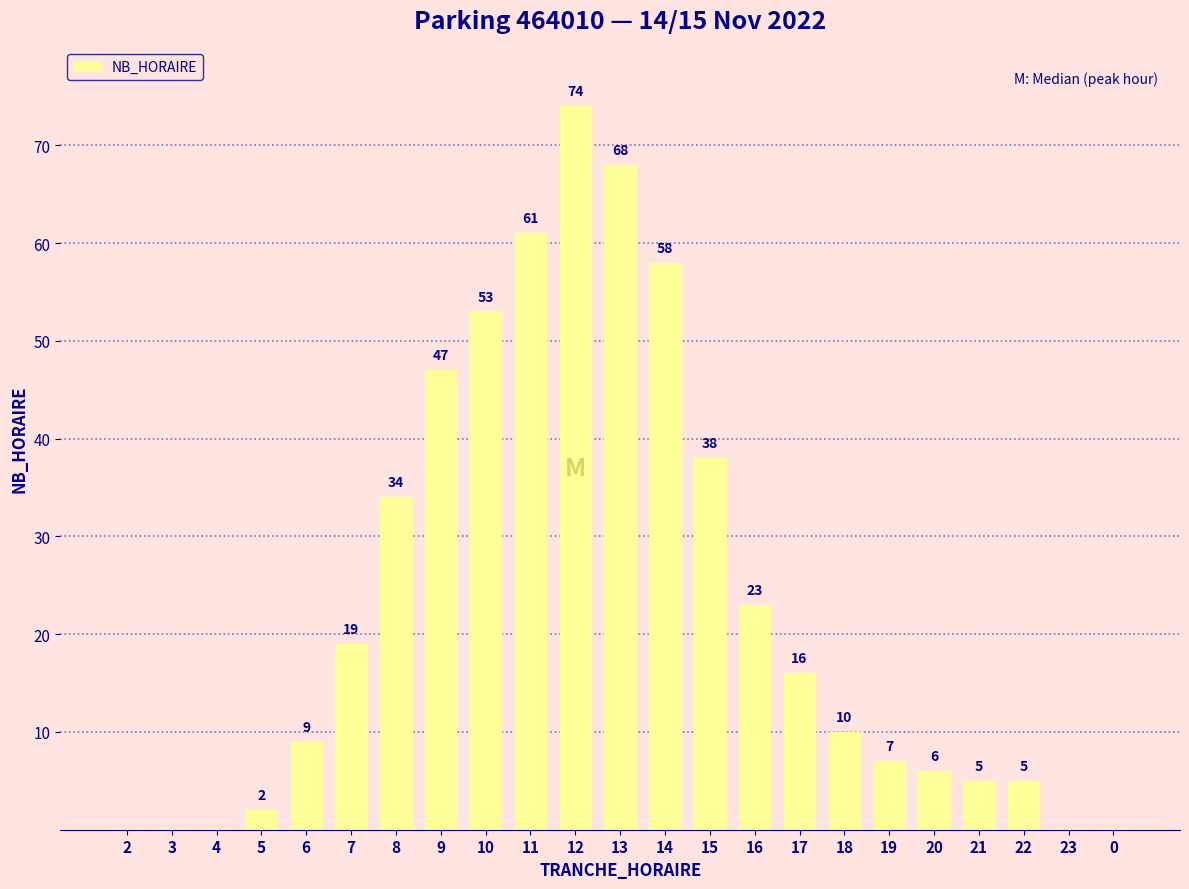

The value at 11 is 16. True or false?

False